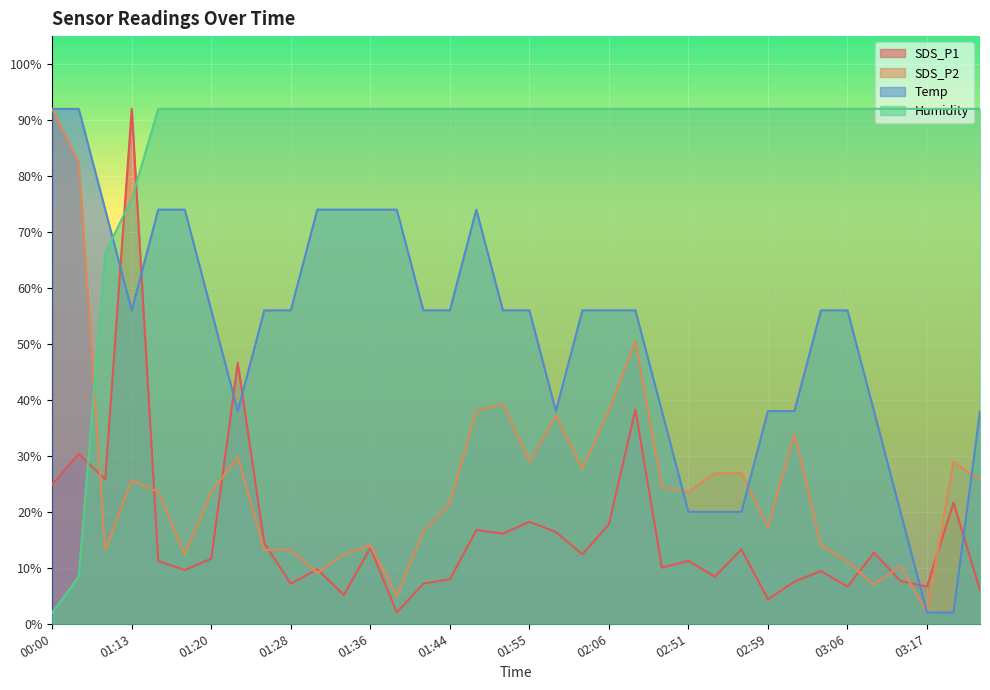

What is the total value across all series at 00:03?

213.3